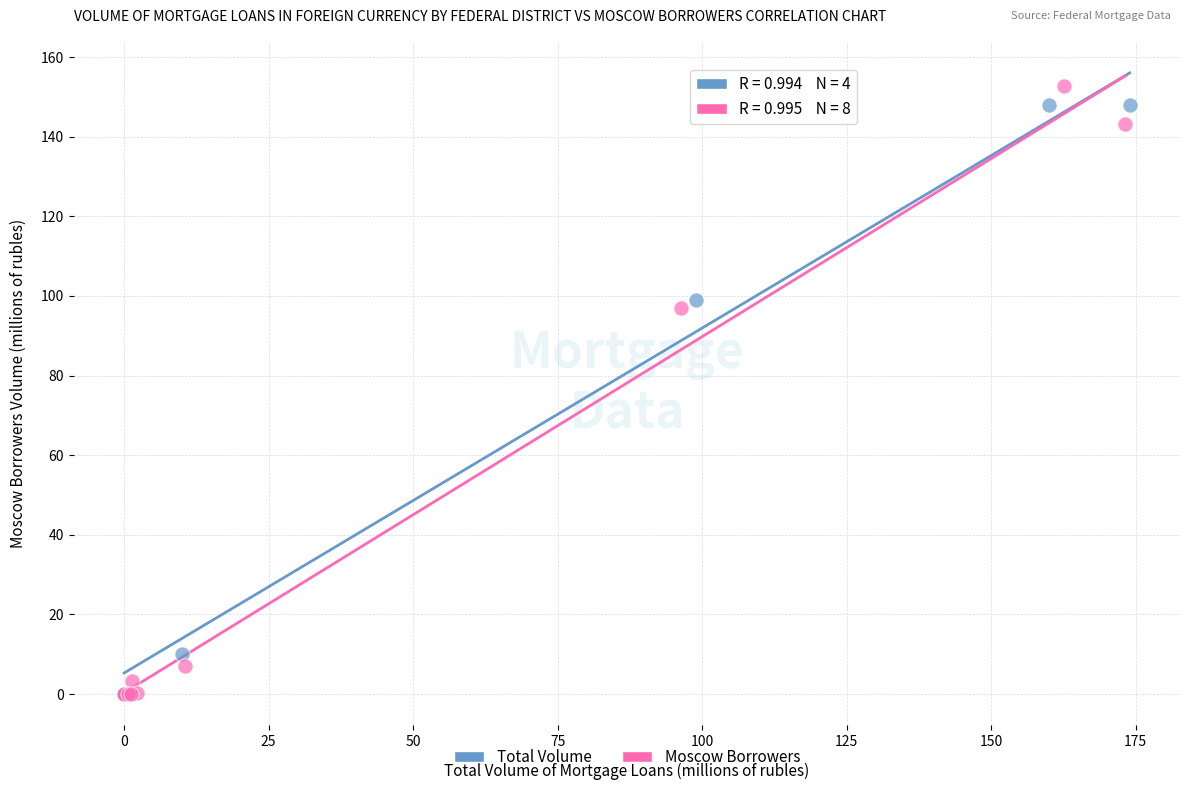

What are all the series names shown in the legend?

Total Volume, Moscow Borrowers